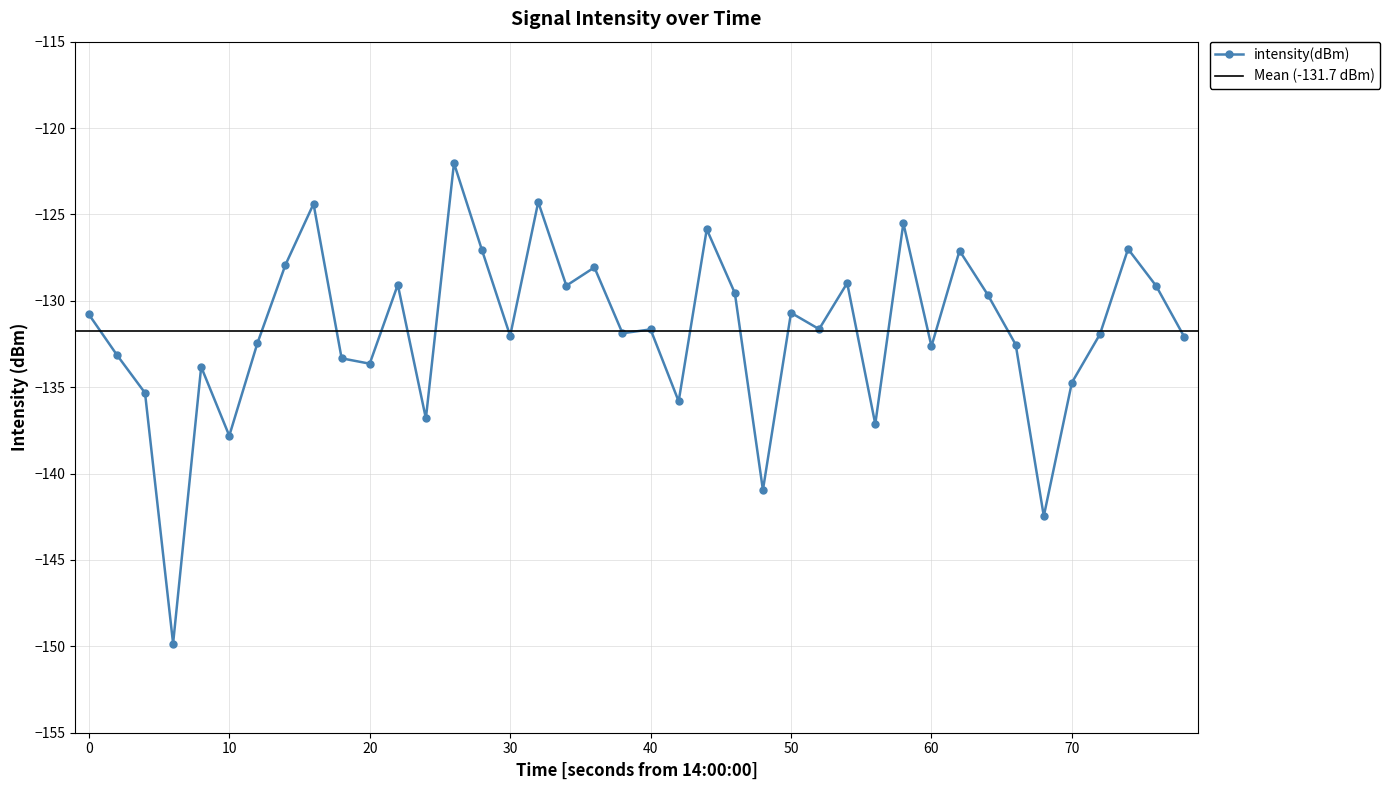

Count the number of values greater than -131.

18